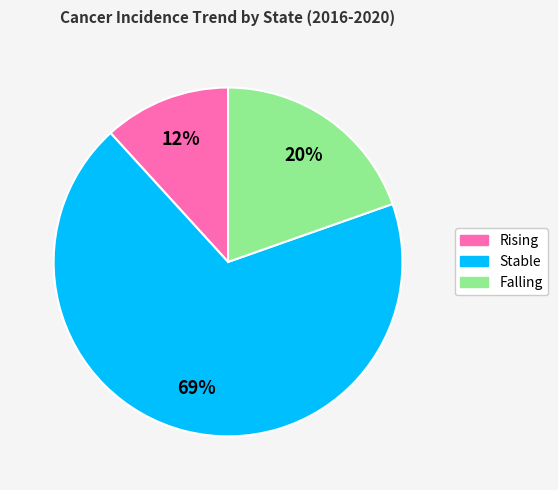

Is there a majority slice in this chart?

Yes